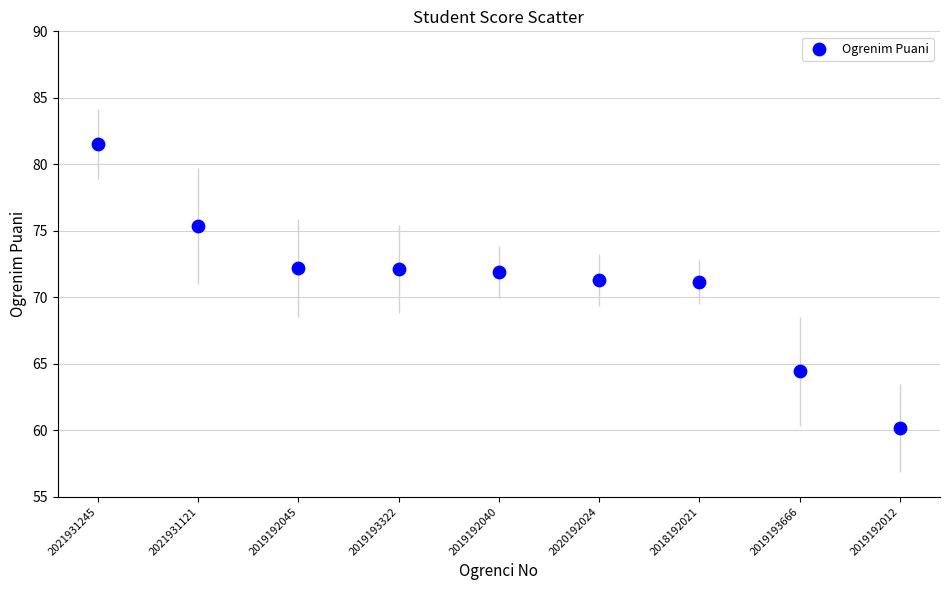

What is the range of Y values (max minus min)?

21.4